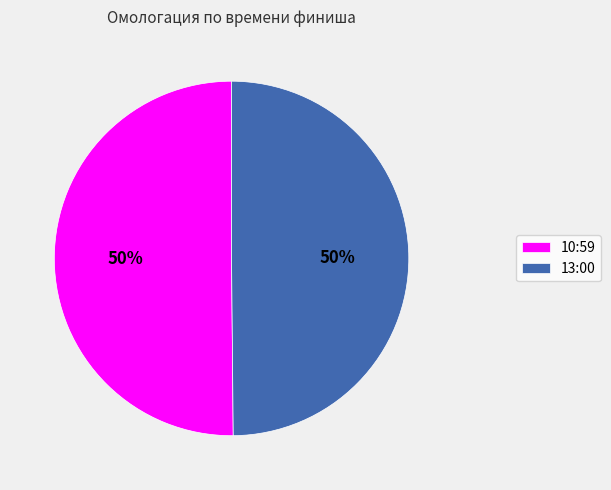

Combined, do 10:59 and 13:00 account for over 50%?

Yes